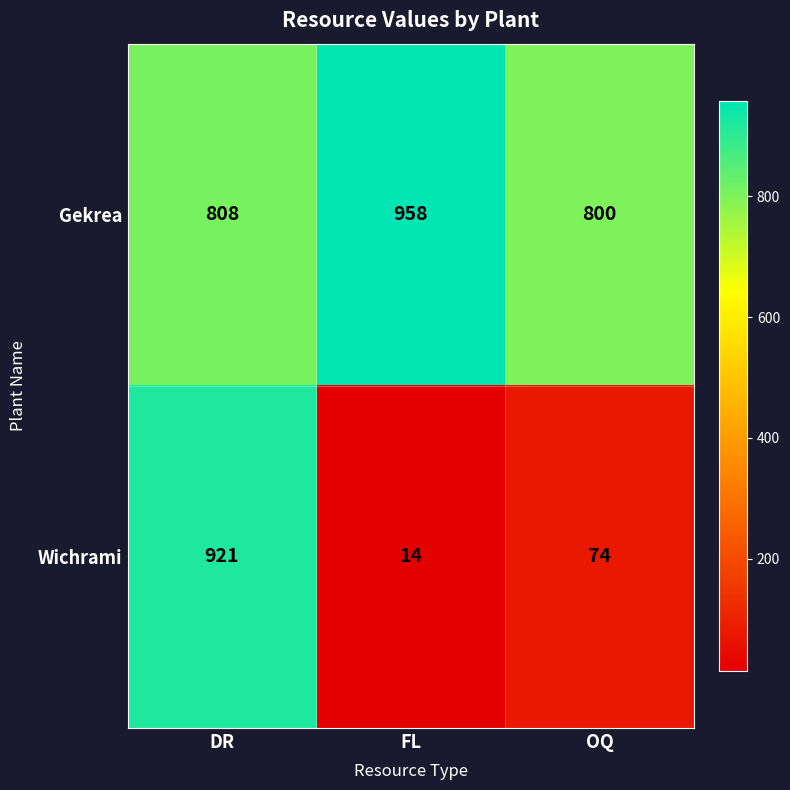

Which series has the largest range (max minus min)?

Wichrami